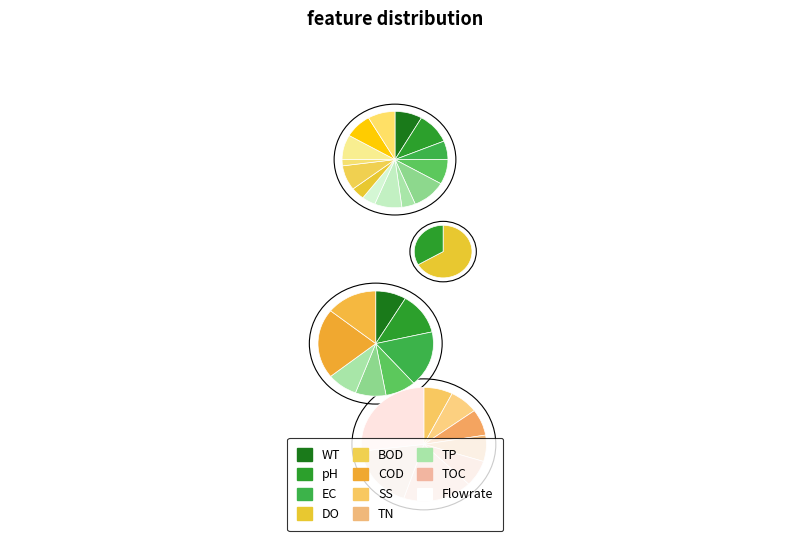

Count the number of slices in the pie.

4